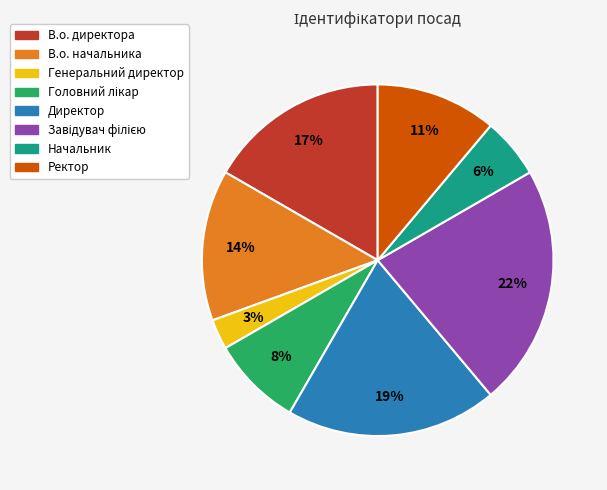

What is the smallest slice in the pie chart?

Генеральний директор